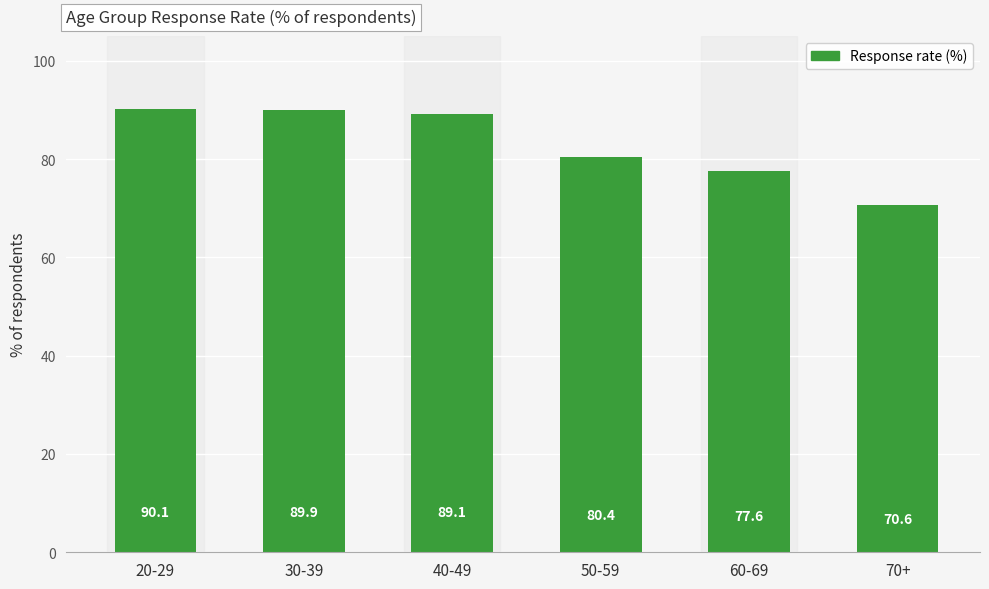

What is the ratio of the value at 40-49 to the value at 60-69?

1.1